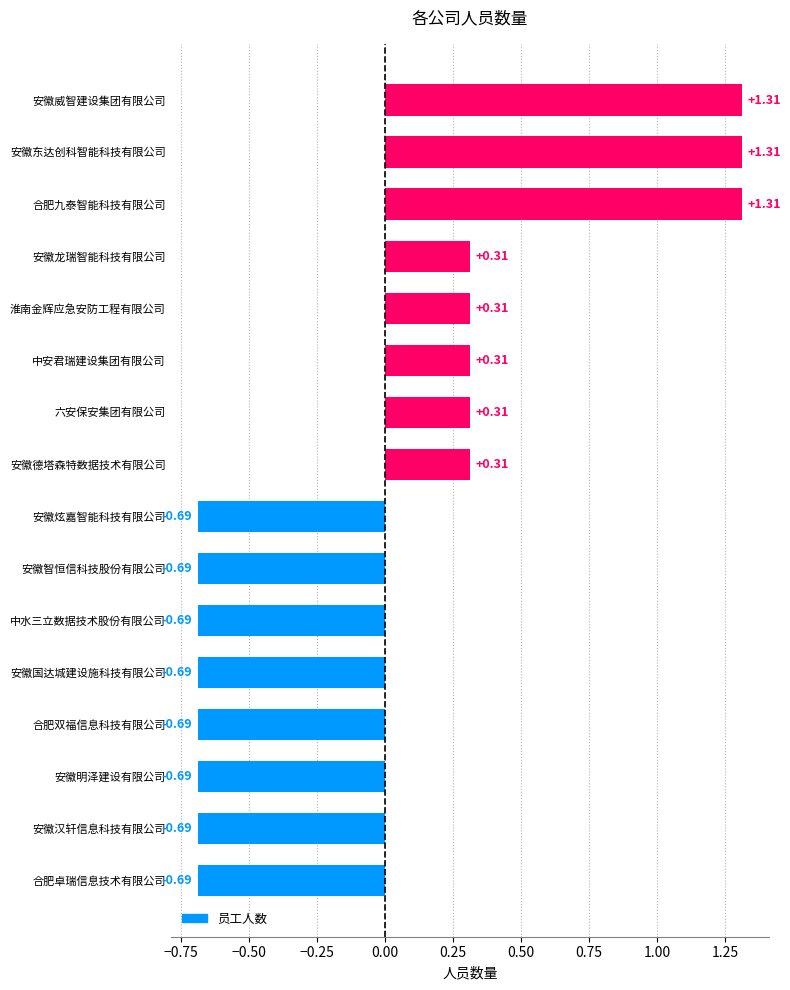

Count the values in the range 0 to 1.

5